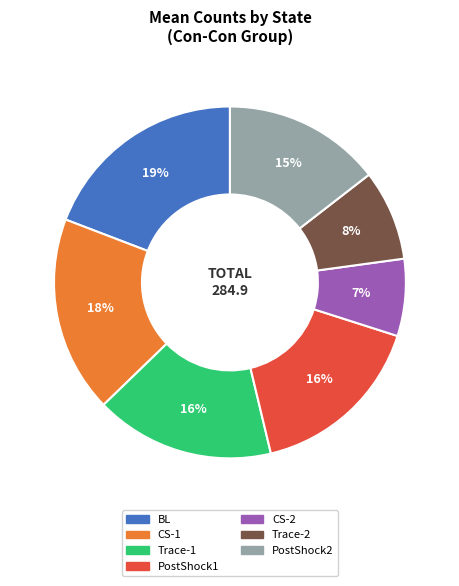

To the nearest percent, what is the average slice percentage?

14%